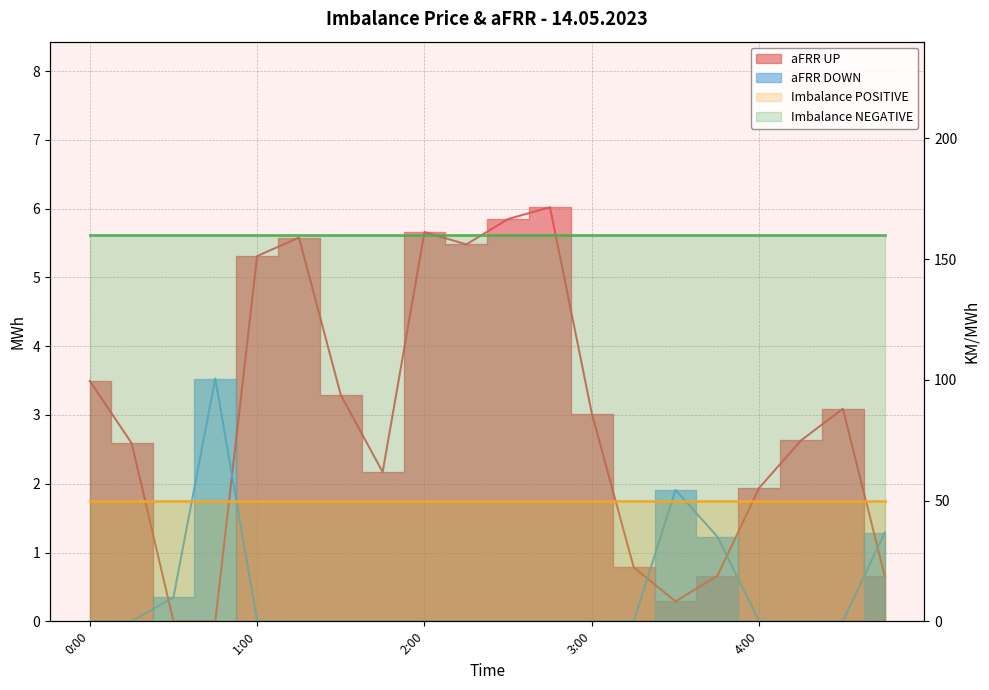

Between 2:45 and 3:45, which series saw the biggest shift?

aFRR UP